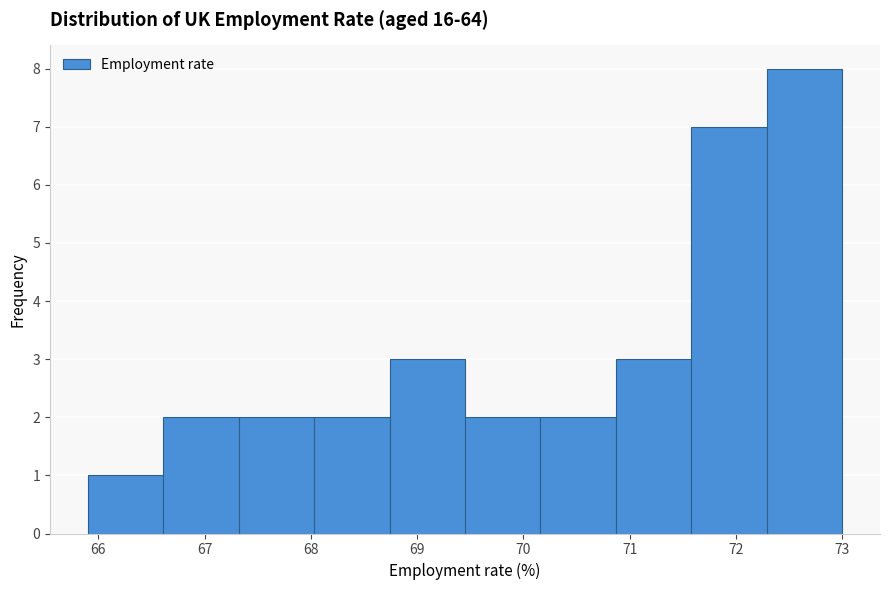

Reading left to right, transcribe this chart: for each bar, give the range it covers on the x-axis and its height. Neither the bar edges nor the heights are printed on the chart, so give them approximately, as read against the axes.

65.90 to 66.61: 1
66.61 to 67.32: 2
67.32 to 68.03: 2
68.03 to 68.74: 2
68.74 to 69.45: 3
69.45 to 70.16: 2
70.16 to 70.87: 2
70.87 to 71.58: 3
71.58 to 72.29: 7
72.29 to 73.00: 8